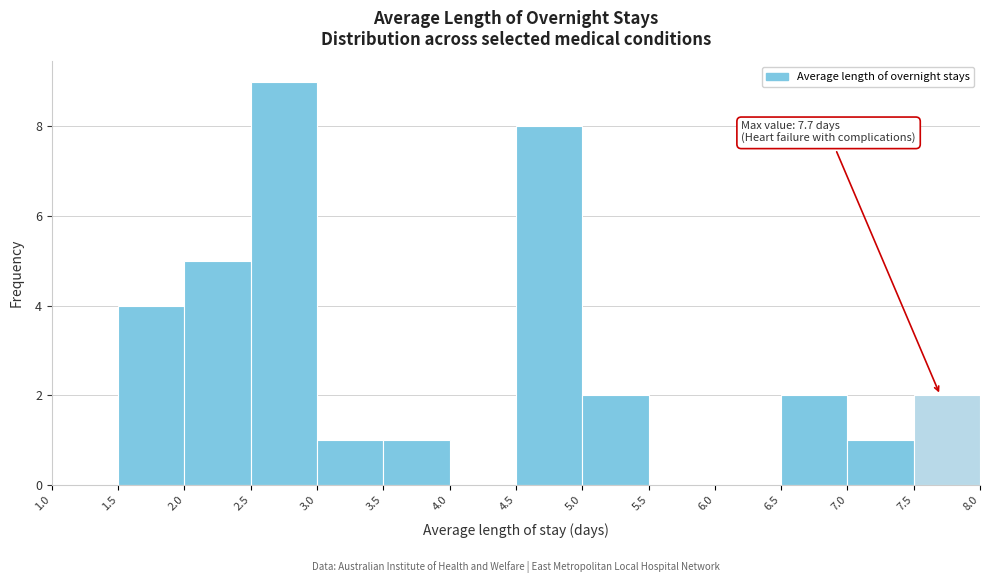

Which range on the x-axis has the tallest bar?

2.5 to 3.0